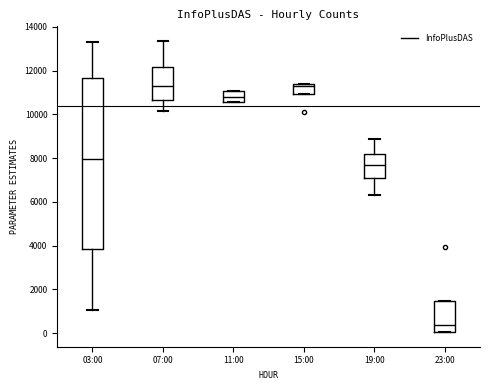

Where is the lower edge of the box for 11:00 on the y-axis? The values are not printed on the chart, so give them approximately, as read against the axis.

10600